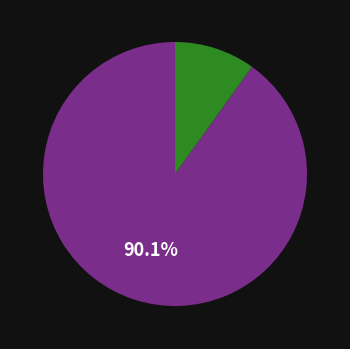

To the nearest percent, what is the average slice percentage?

50%